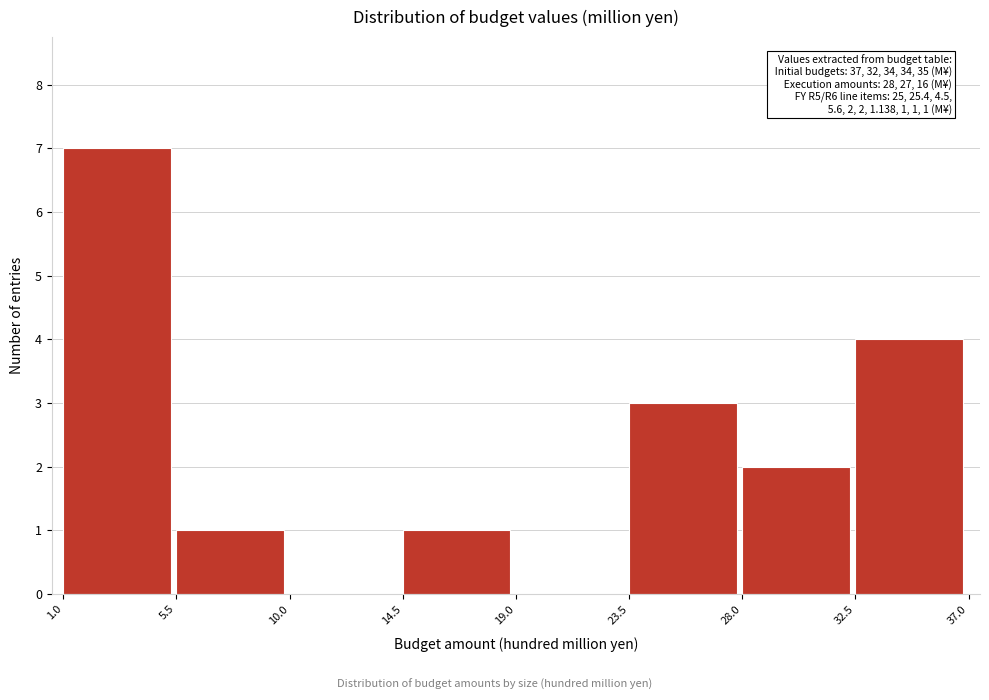

Which range on the x-axis has the tallest bar?

1.0 to 5.5